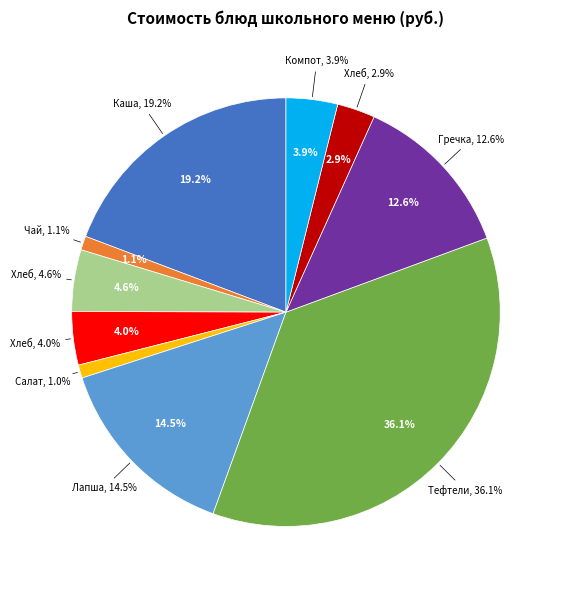

How many segments does this pie chart have?

10